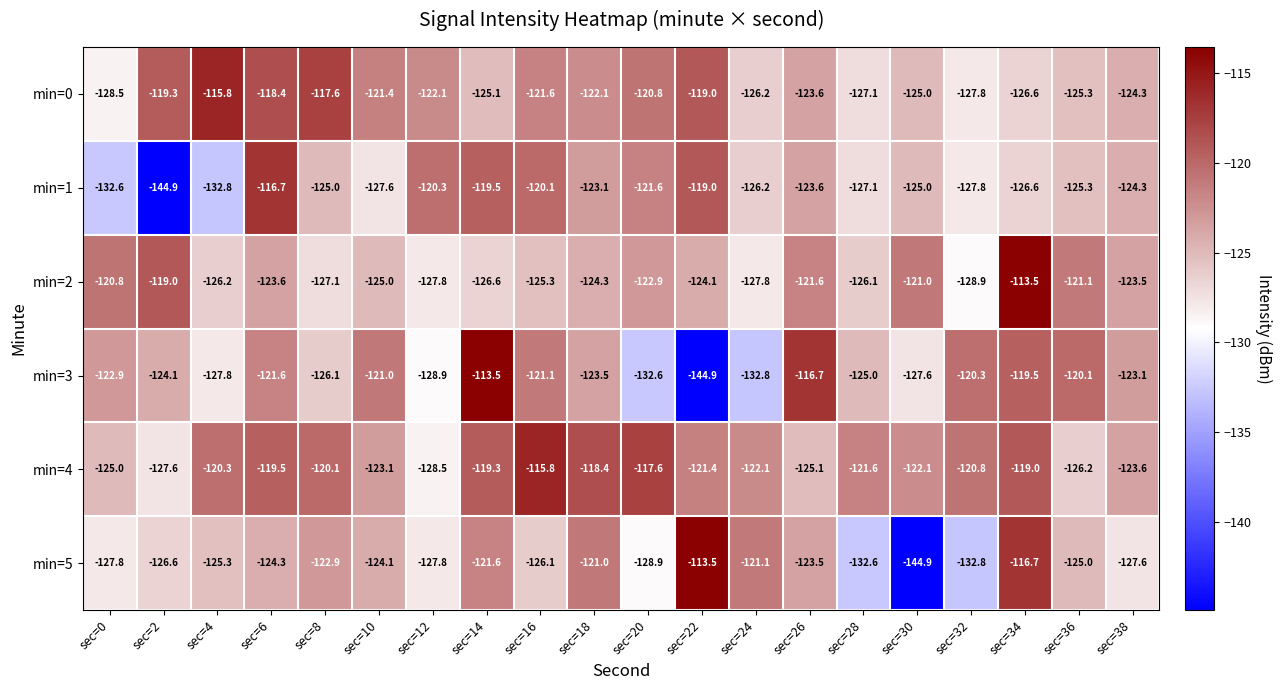

What is the total value across all series at sec=30?

-765.6